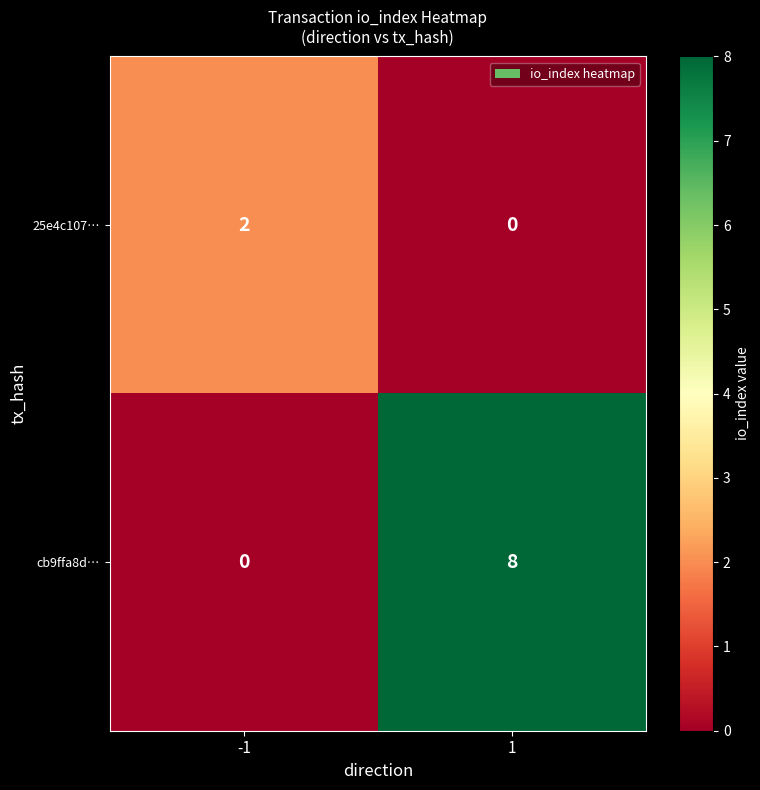

List the series in order of their peak value, lowest first.

25e4c107…, cb9ffa8d…